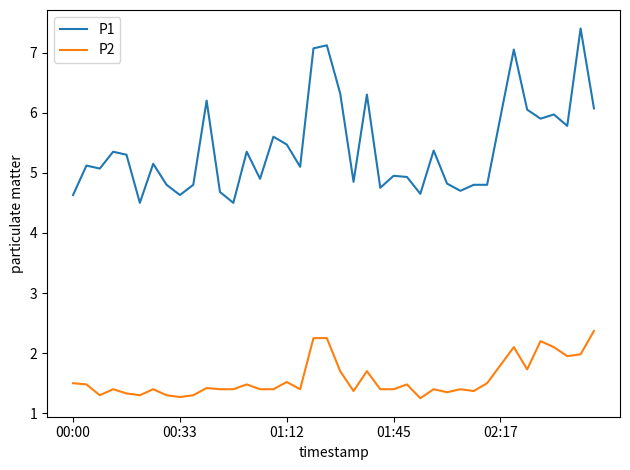

What is the highest value of the P1 series?

7.4